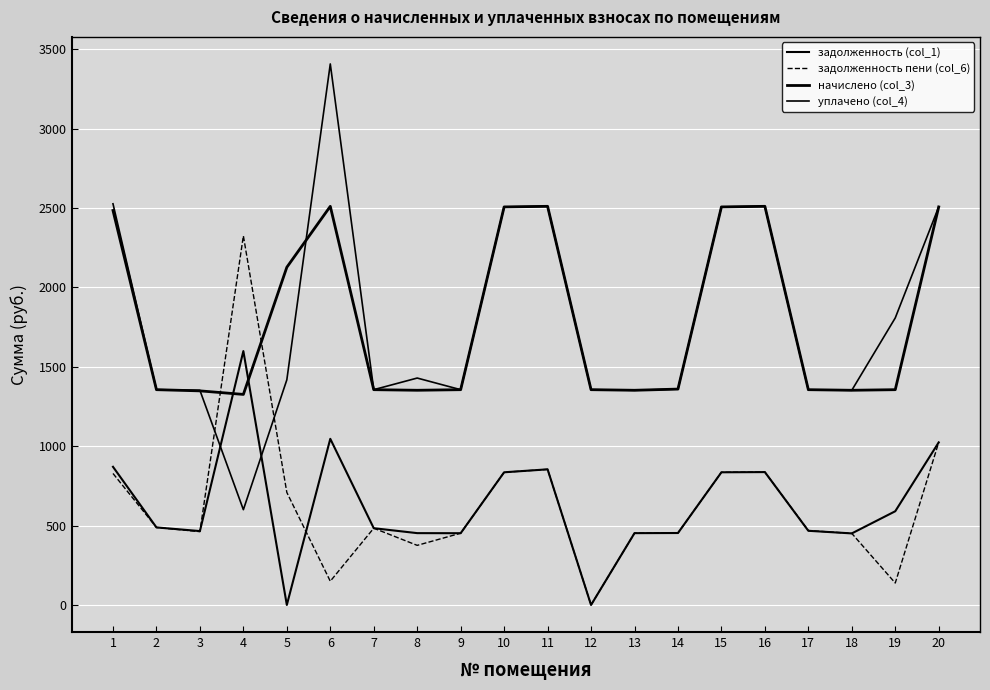

Is this an area chart (filled region under the line)?

No